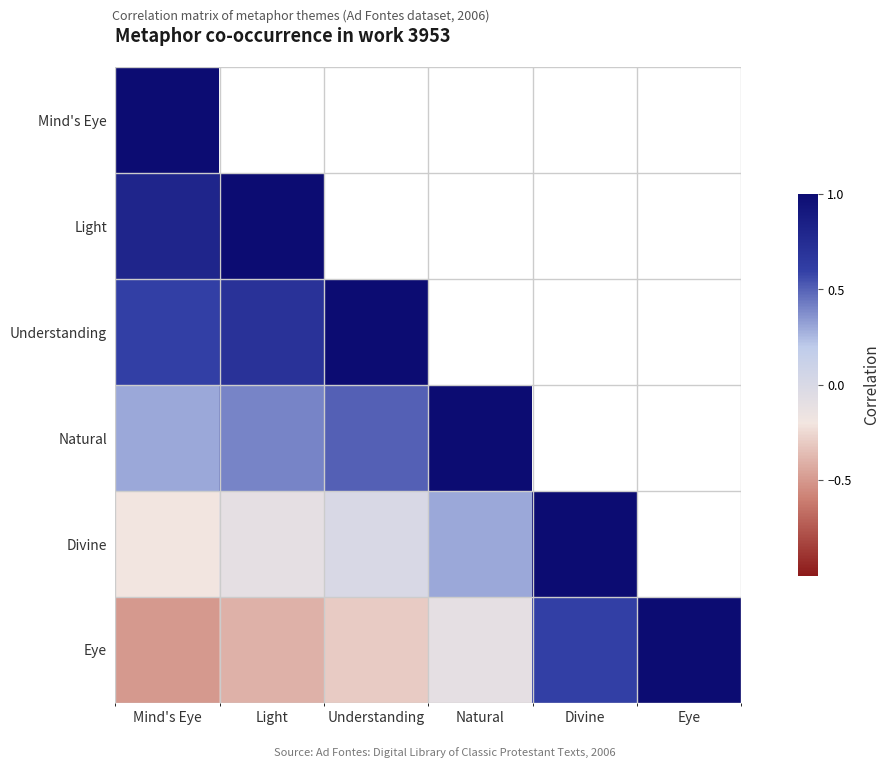

How many values in Mind's Eye are above zero?

1